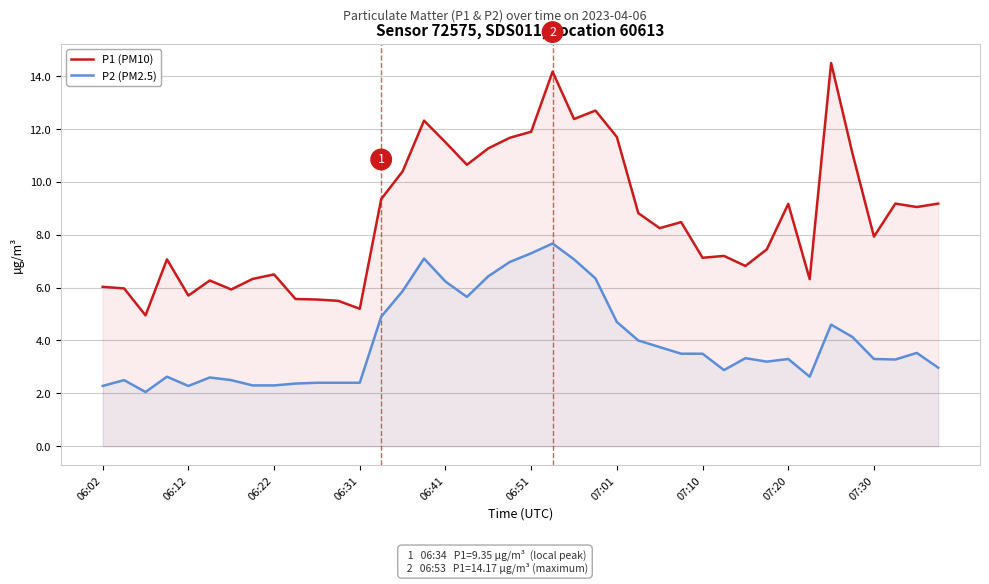

What is the sum of all P1 (PM10) values?

347.1